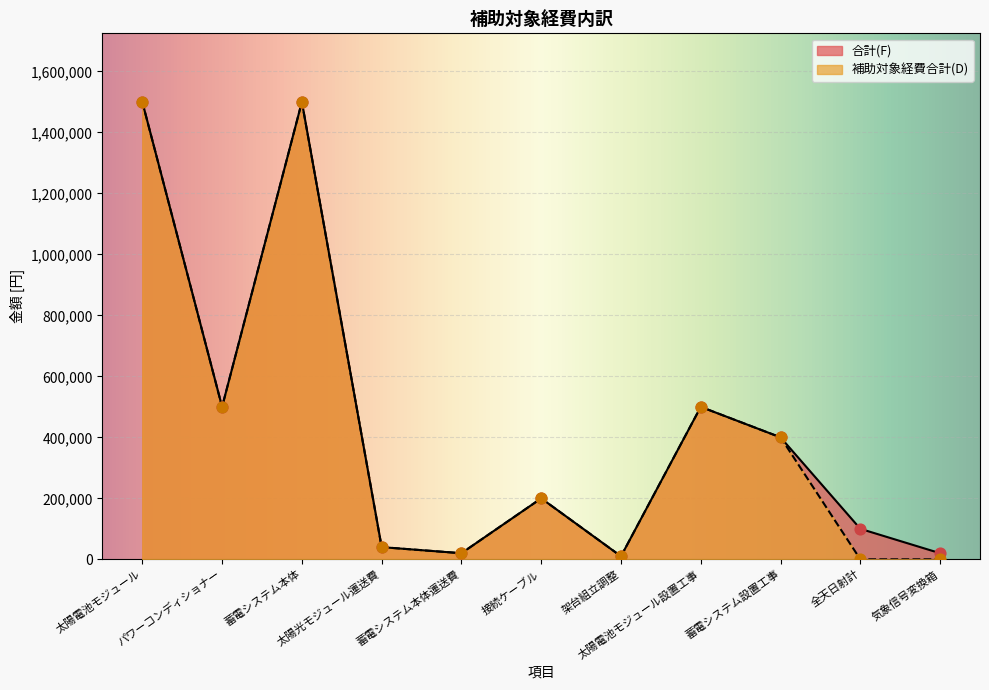

Which series contains the highest Y value?

合計(F)